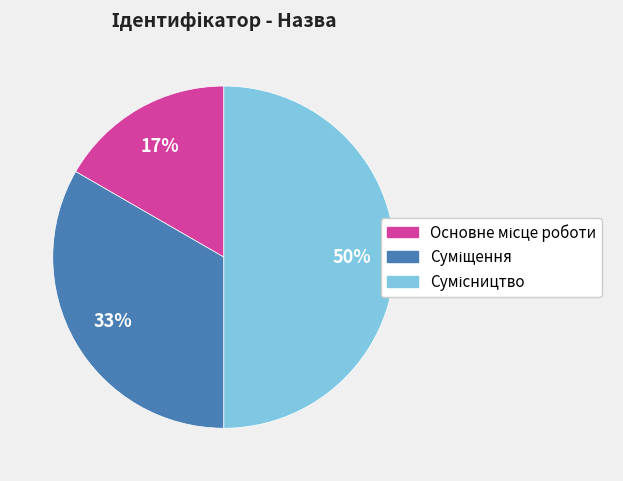

To the nearest percent, what is the difference between the largest and smallest slice percentages?

33%